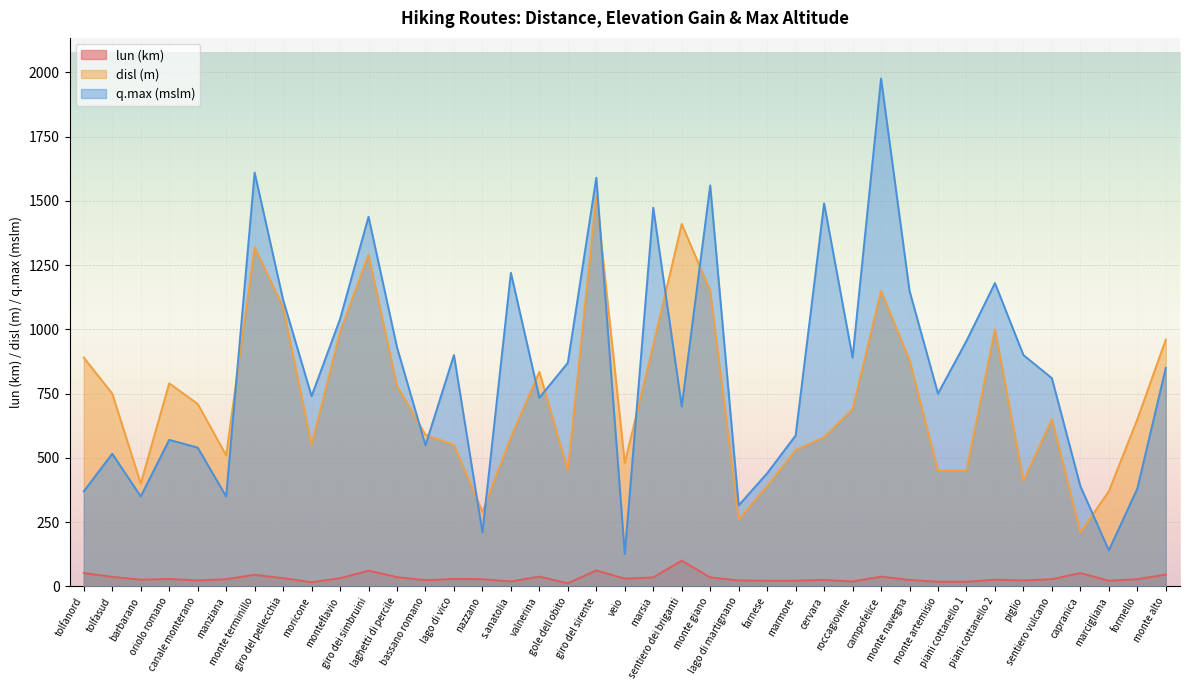

Does the chart display data point markers on the line(s)?

No